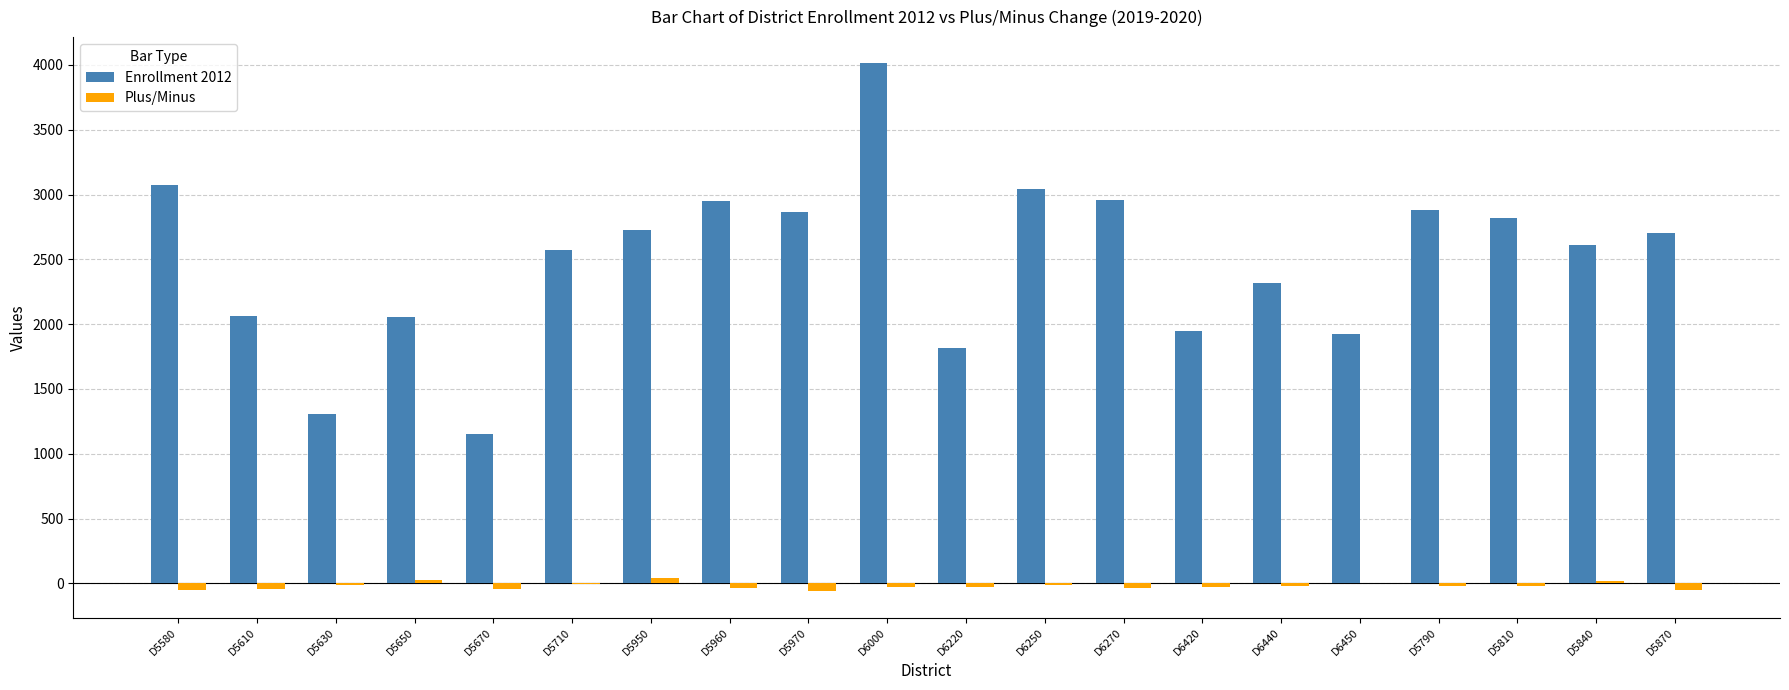

True or false: Enrollment 2012 has a value of 1923 at D6450.

True